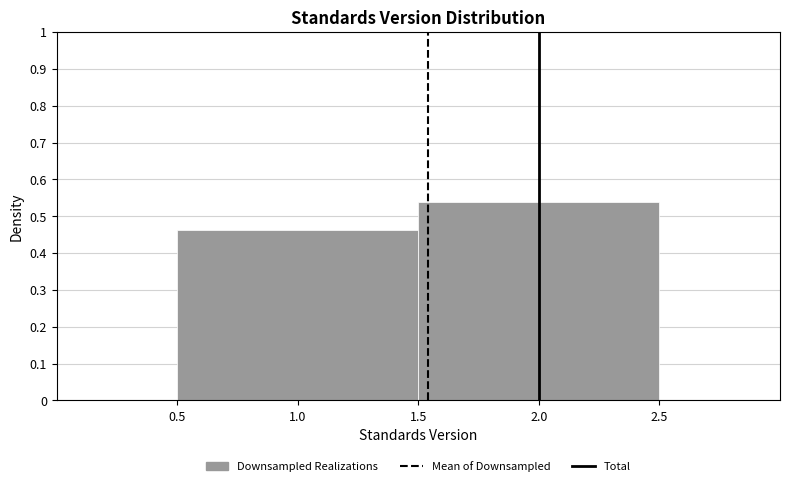

Reading left to right, list every bar in this chart as the range it spans on the x-axis followed by its height. The values are not printed on the chart, so give them approximately, as read against the axis.

0.5 to 1.5: 0.46
1.5 to 2.5: 0.54